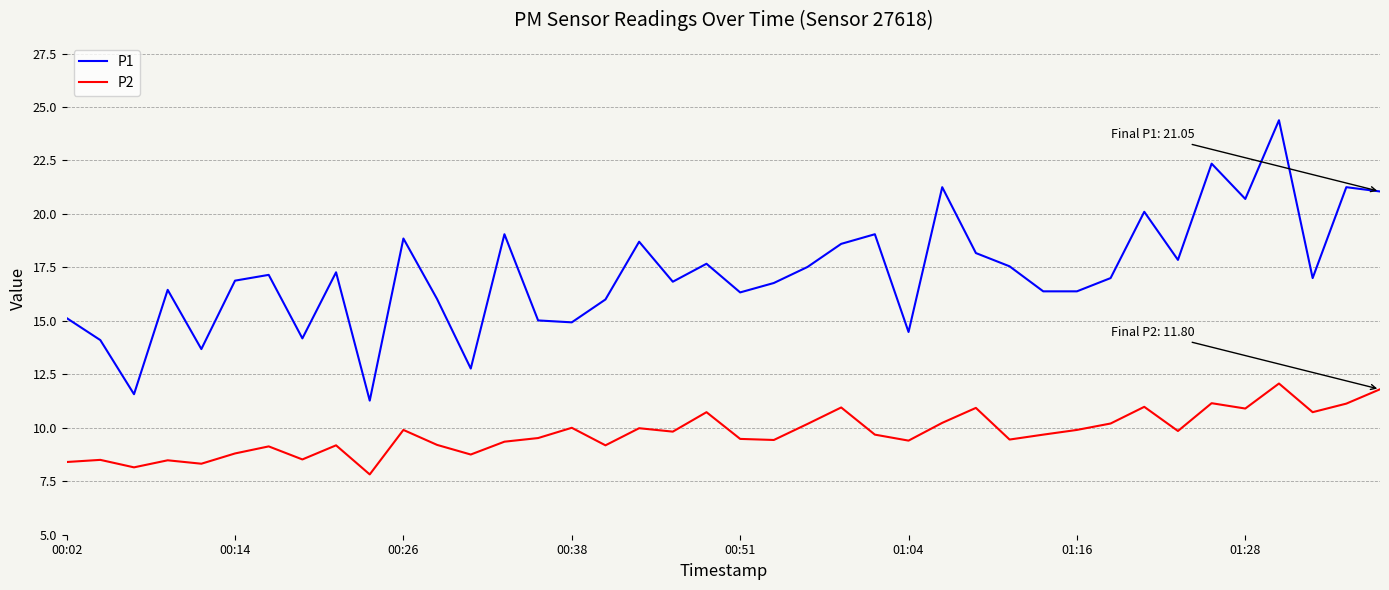

How many lines are shown in the chart?

2